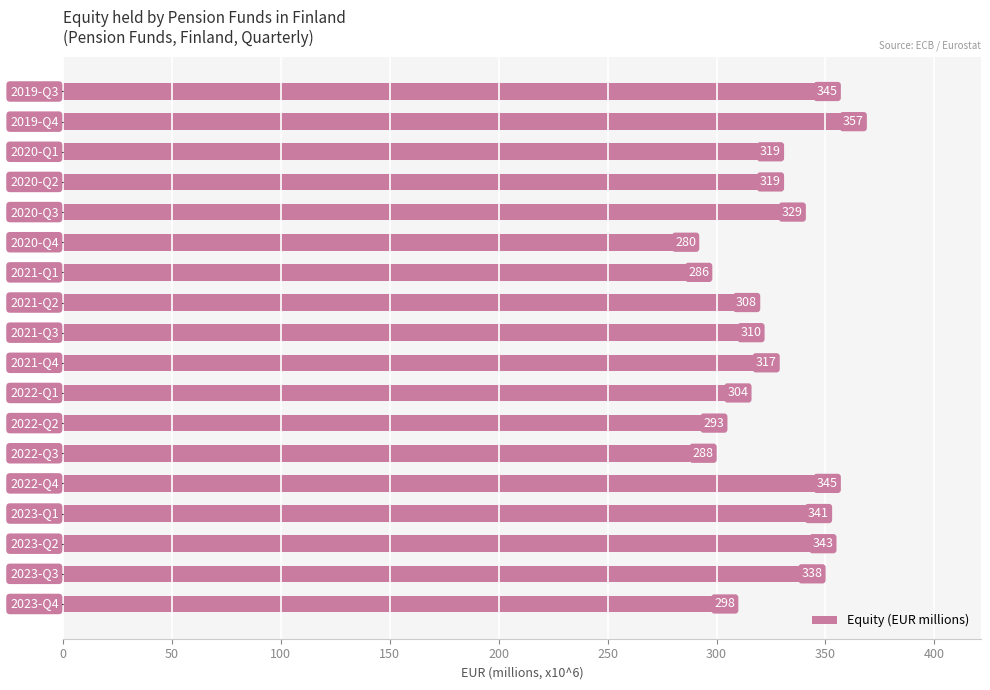

What is the difference between the maximum and minimum values?

77